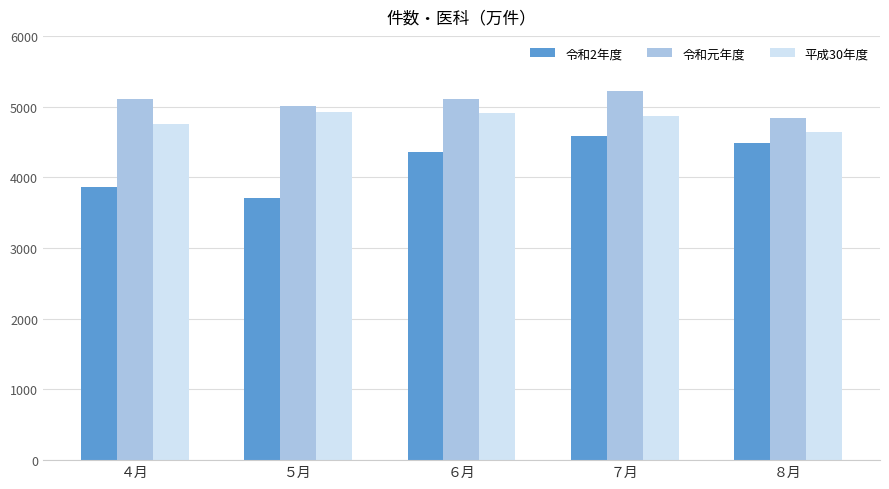

Read the 令和2年度 value at ５月.

3714.1